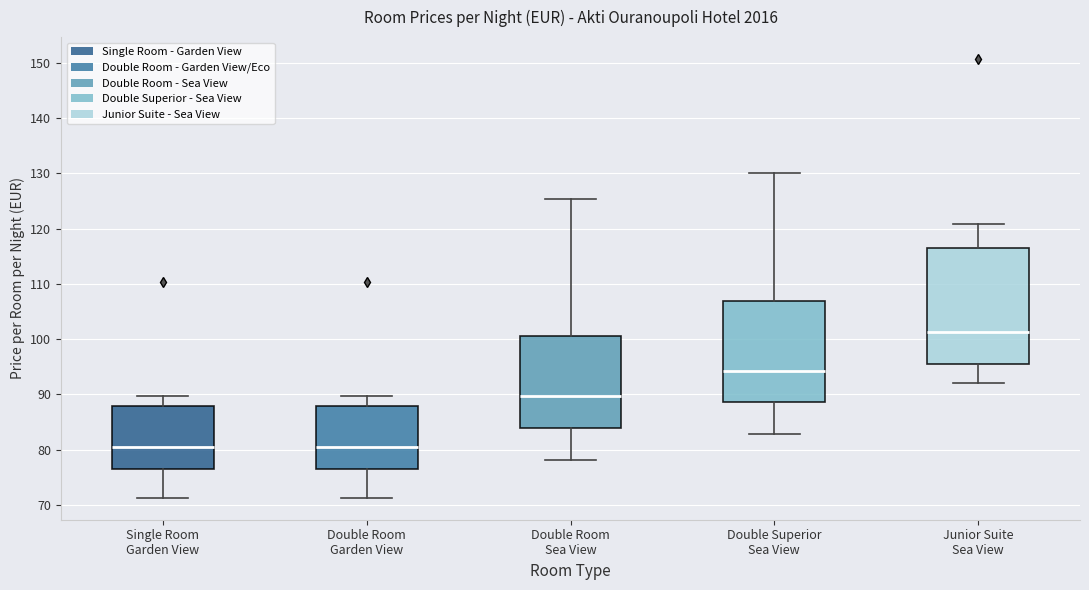

Which box has the highest median line?

Junior Suite Sea View